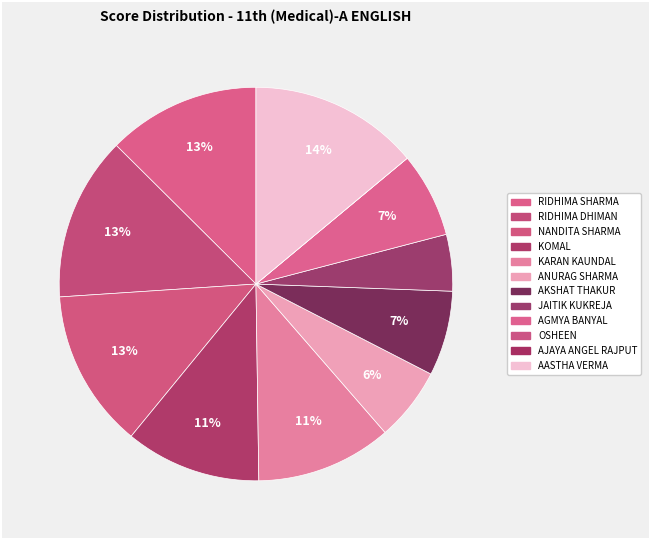

What percentage is the JAITIK KUKREJA slice, to the nearest percent?

5%